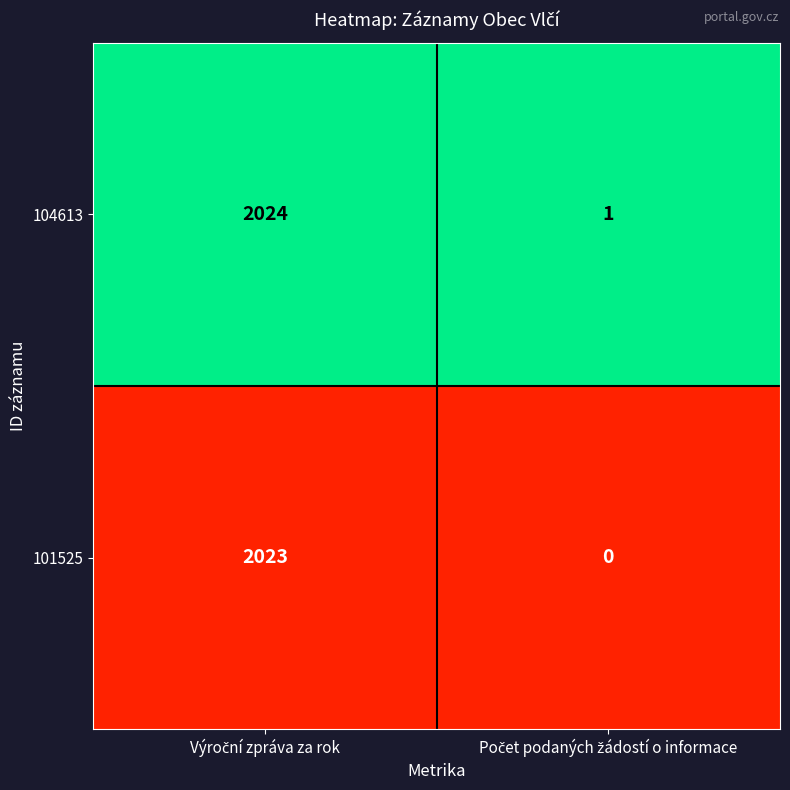

Reading right to left, what are all the values shown in this chart?

104613: 1	2024
101525: 0	2023